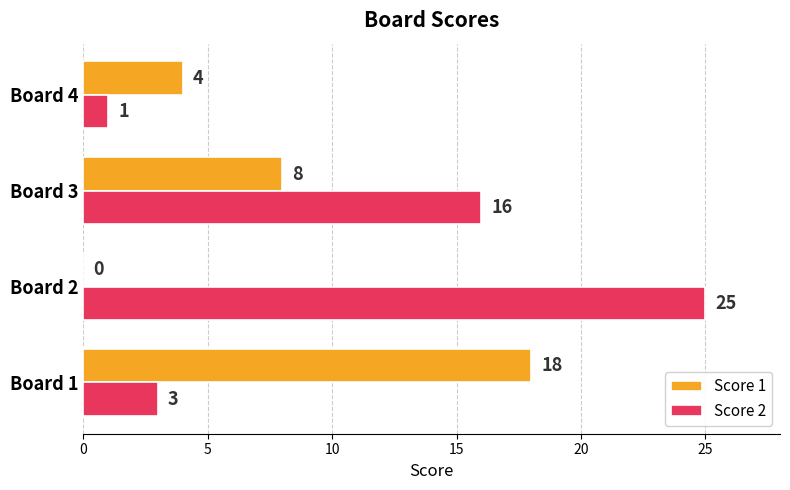

What is the sum of all Score 2 values?

45